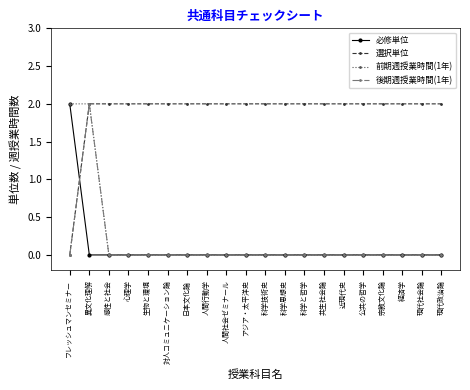

Reading right to left, transcribe all the data shown in this chart.

必修単位: 現代政治論=0	現代社会論=0	経済学=0	宗教文化論=0	公共の哲学=0	近現代史=0	共生社会論=0	科学と哲学=0	科学思想史=0	科学技術史=0	アジア・太平洋史=0	人間社会ゼミナール=0	人間行動学=0	日本文化論=0	対人コミュニケーション論=0	生物と環境=0	心理学=0	感性と社会=0	異文化理解=0	フレッシュマンセミナー=2
選択単位: 現代政治論=2	現代社会論=2	経済学=2	宗教文化論=2	公共の哲学=2	近現代史=2	共生社会論=2	科学と哲学=2	科学思想史=2	科学技術史=2	アジア・太平洋史=2	人間社会ゼミナール=2	人間行動学=2	日本文化論=2	対人コミュニケーション論=2	生物と環境=2	心理学=2	感性と社会=2	異文化理解=2	フレッシュマンセミナー=0
前期週授業時間(1年): 現代政治論=0	現代社会論=0	経済学=0	宗教文化論=0	公共の哲学=0	近現代史=0	共生社会論=0	科学と哲学=0	科学思想史=0	科学技術史=0	アジア・太平洋史=0	人間社会ゼミナール=0	人間行動学=0	日本文化論=0	対人コミュニケーション論=0	生物と環境=0	心理学=0	感性と社会=0	異文化理解=2	フレッシュマンセミナー=2
後期週授業時間(1年): 現代政治論=0	現代社会論=0	経済学=0	宗教文化論=0	公共の哲学=0	近現代史=0	共生社会論=0	科学と哲学=0	科学思想史=0	科学技術史=0	アジア・太平洋史=0	人間社会ゼミナール=0	人間行動学=0	日本文化論=0	対人コミュニケーション論=0	生物と環境=0	心理学=0	感性と社会=0	異文化理解=2	フレッシュマンセミナー=0